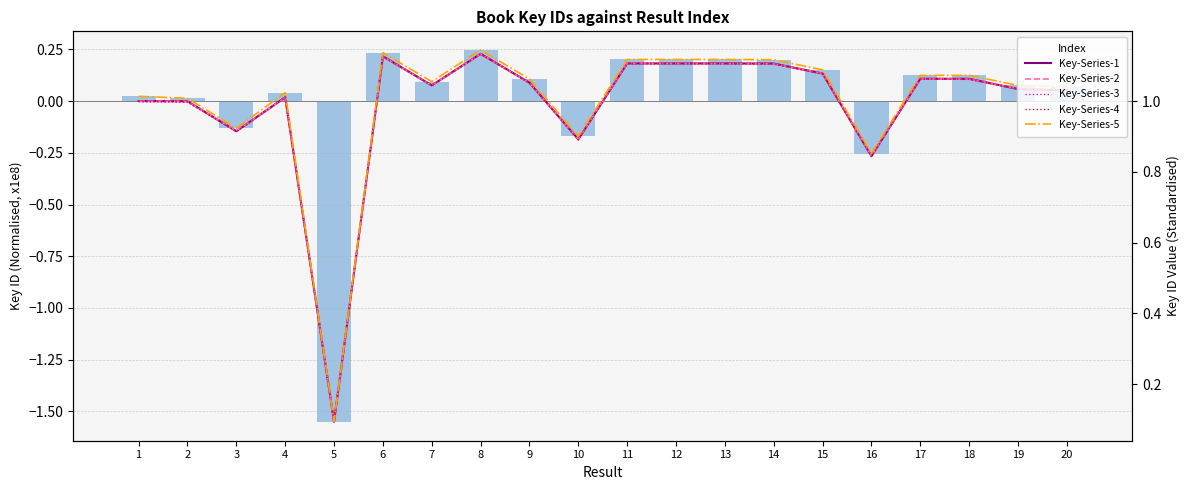

At which label does Key-Series-3 reach its peak?

8